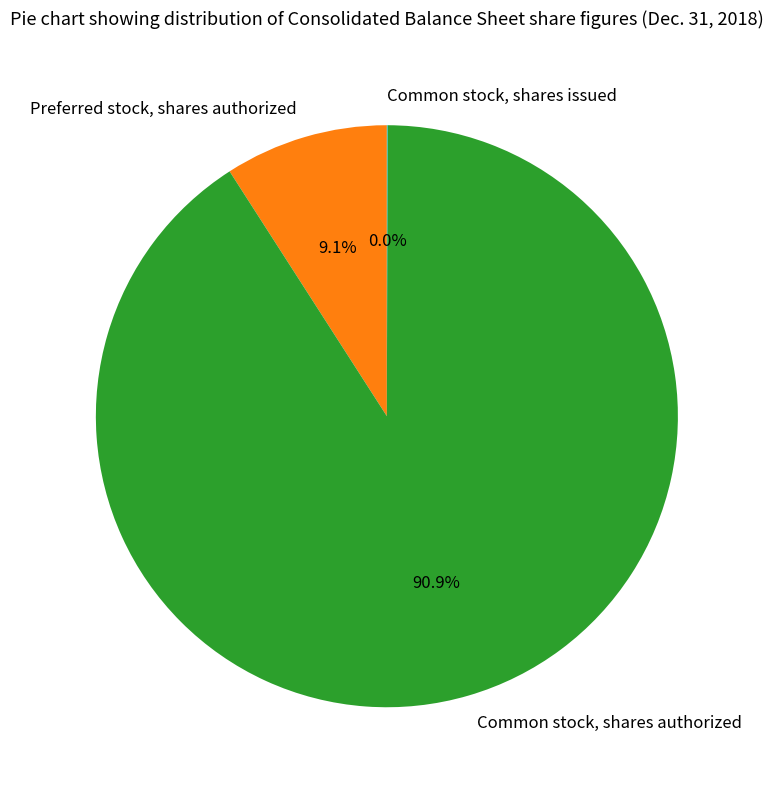

Which category accounts for the majority?

Common stock, shares authorized